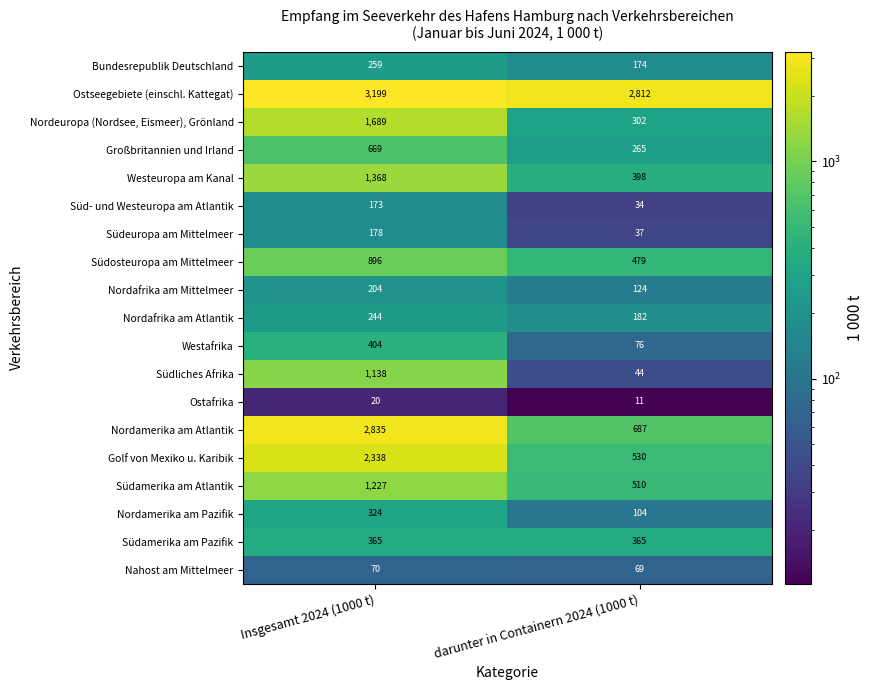

At how many categories does at least one series exceed 859?

2